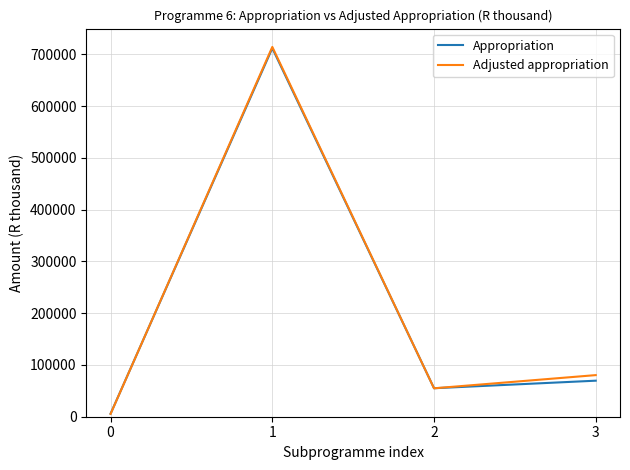

How many interior local peaks does the Appropriation series have?

1